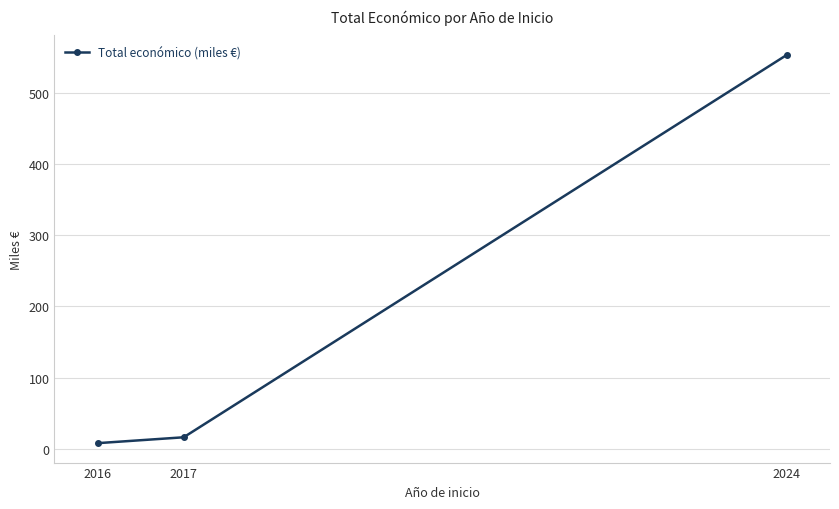

What is the average value?

192.5